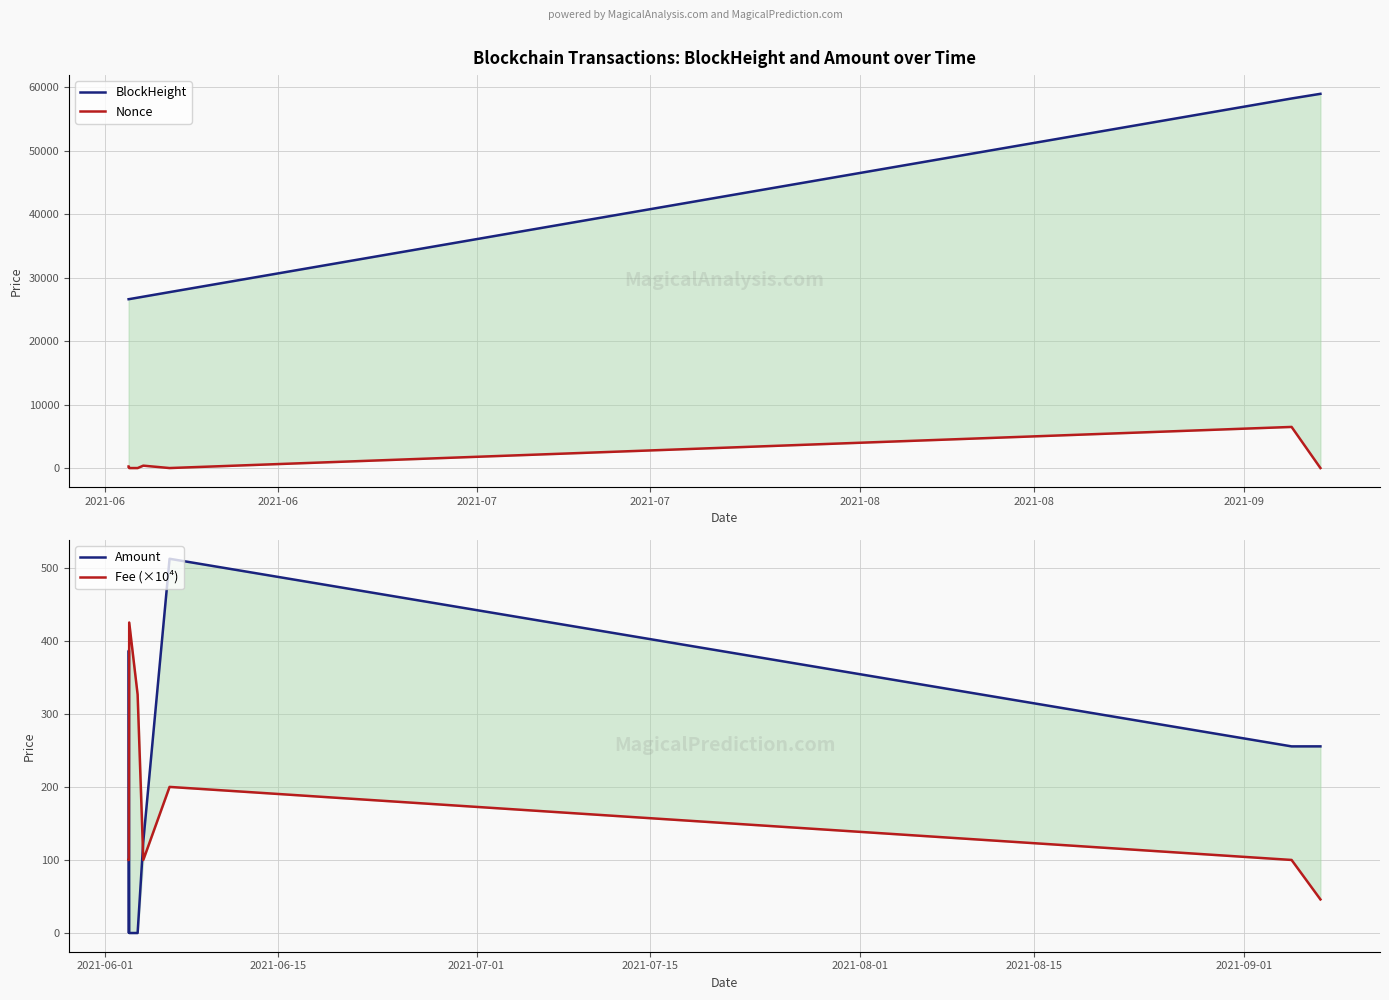

At 2021-06, list the series in order from smallest to largest.

Amount, Fee (×10⁴), Nonce, BlockHeight